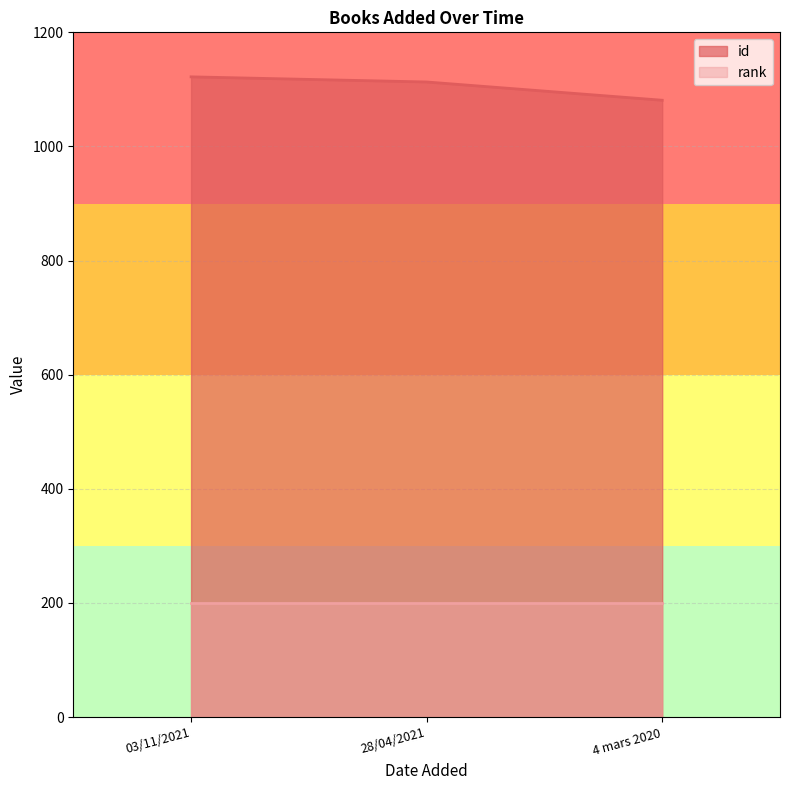

Does the chart display data point markers on the line(s)?

No